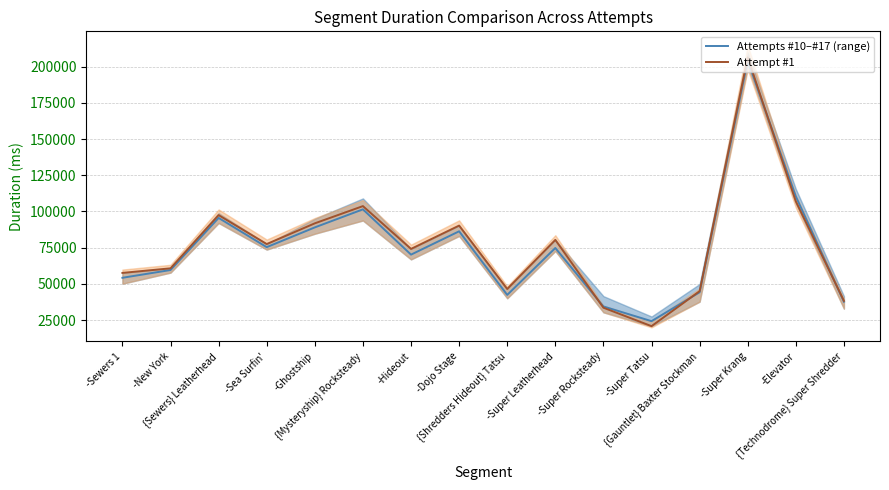

List the labels in order of Attempts #10–#17 (range) value, smallest first.

-Super Tatsu, -Super Rocksteady, {Technodrome} Super Shredder, {Shredders Hideout} Tatsu, {Gauntlet} Baxter Stockman, -Sewers 1, -New York, -Hideout, -Super Leatherhead, -Sea Surfin', -Dojo Stage, -Ghostship, {Sewers} Leatherhead, {Mysteryship} Rocksteady, -Elevator, -Super Krang